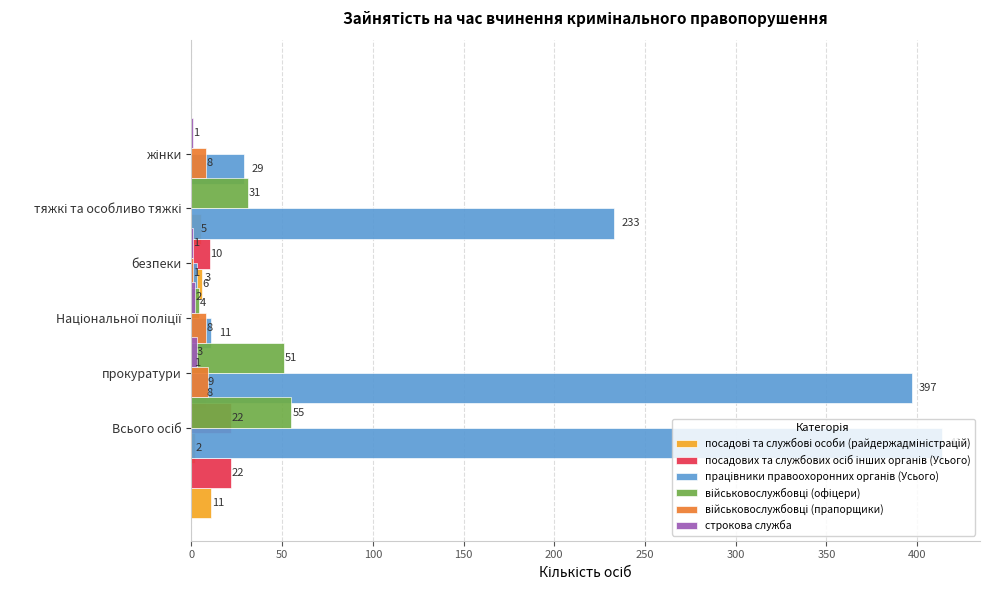

What is the sum of all посадових та службових осіб інших органів (Усього) values?

55